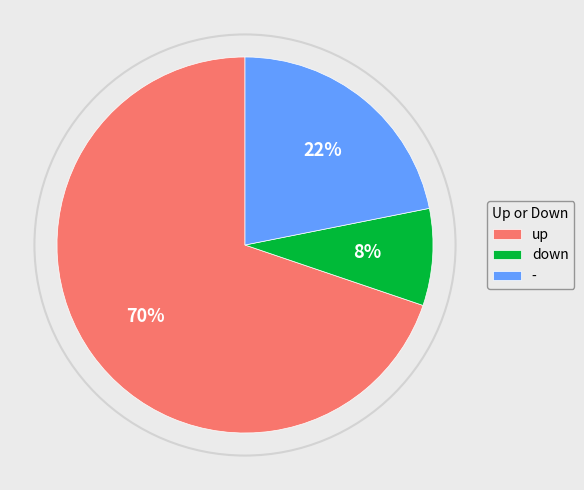

Does up represent more than half of the total?

Yes